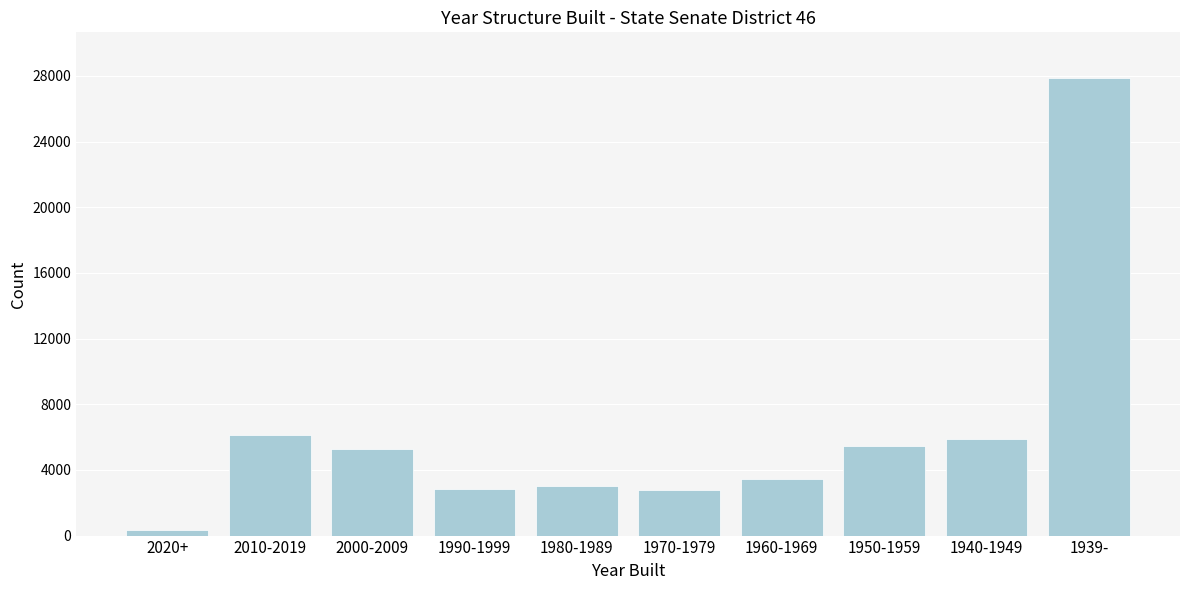

What is the maximum value shown in the chart?

27872